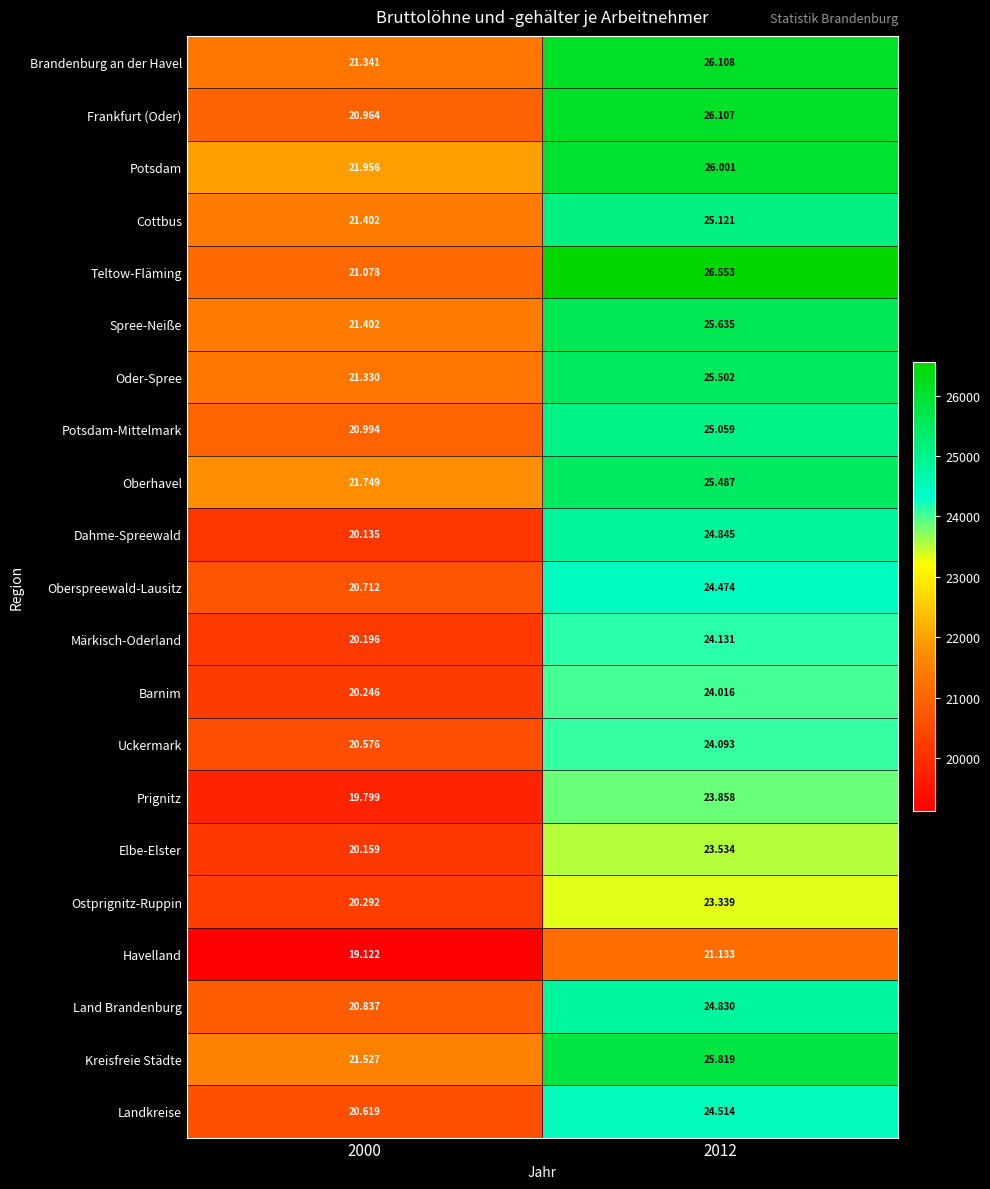

How many categories are shown in the chart?

2